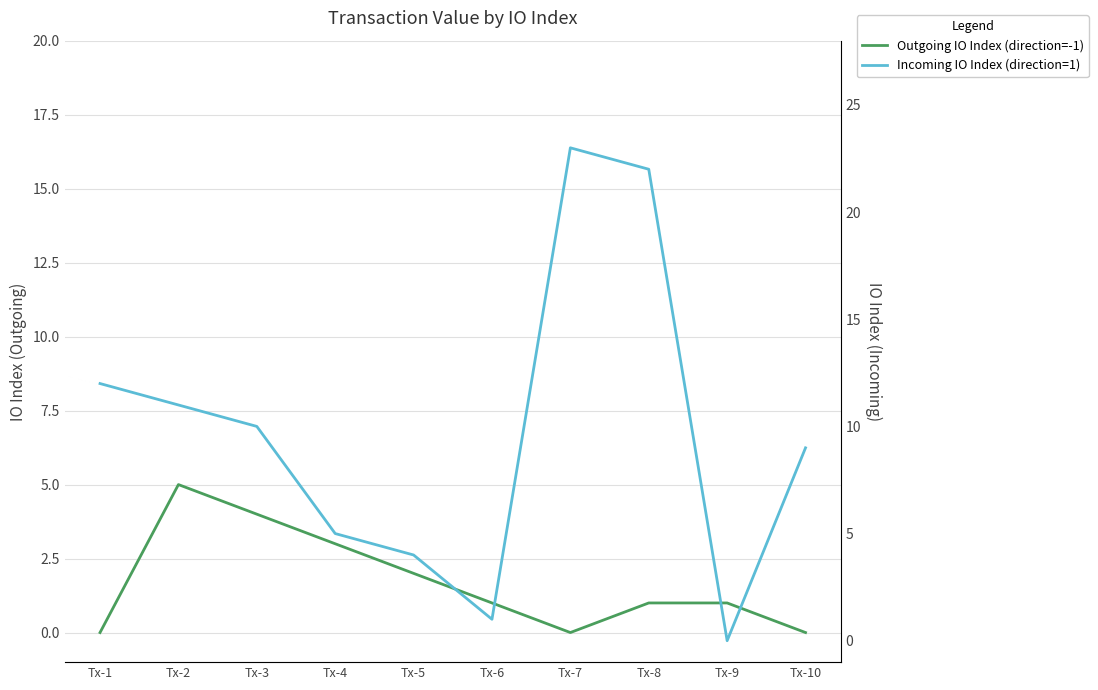

How many times do Outgoing IO Index (direction=-1) and Incoming IO Index (direction=1) cross each other?

2